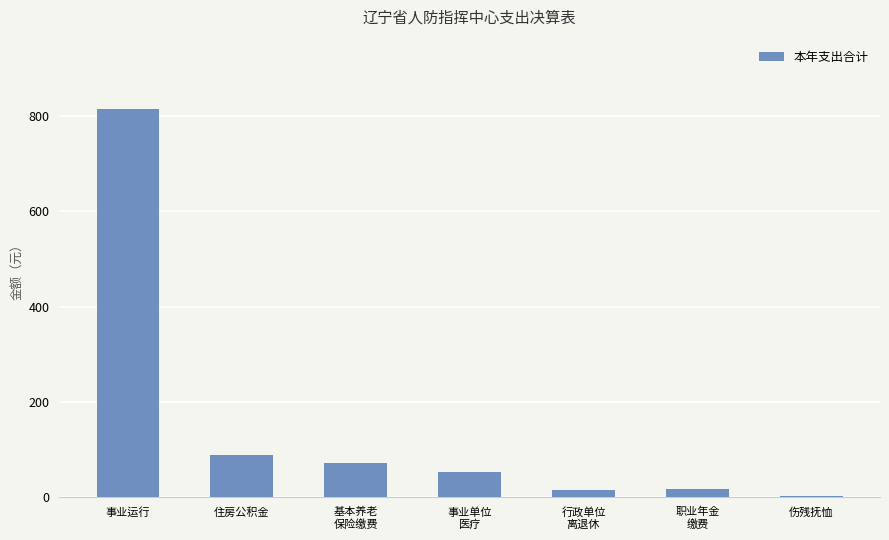

What is the difference between the values at 伤残抚恤 and 基本养老
保险缴费?

70.0